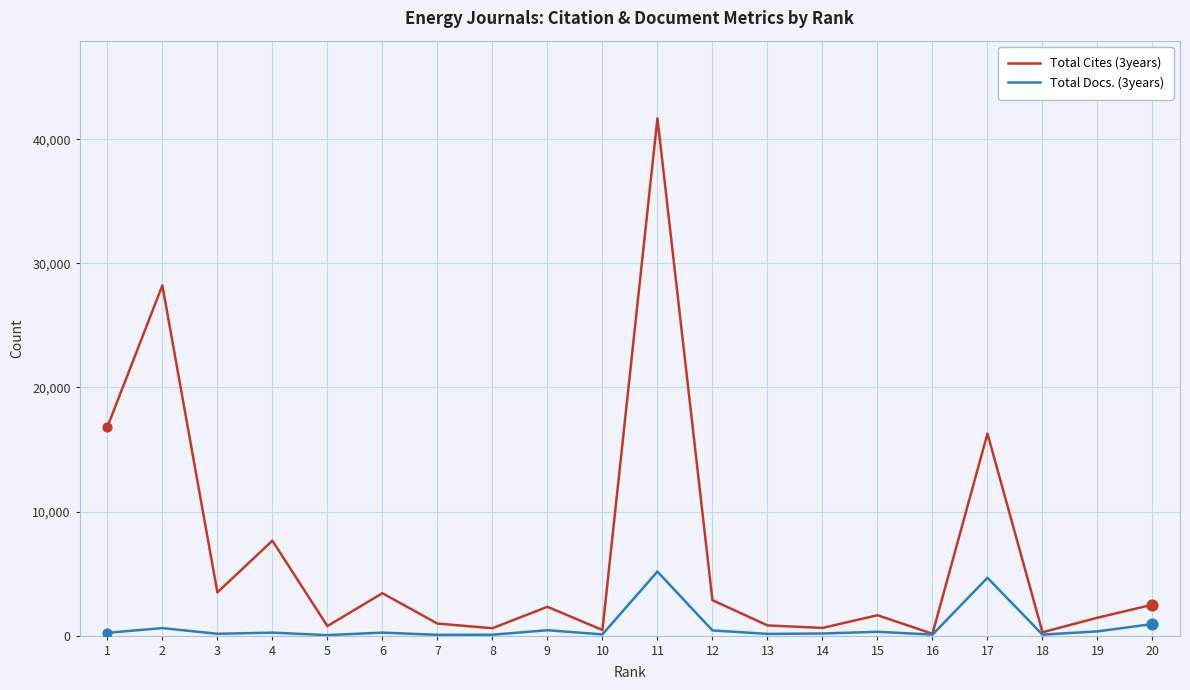

Which series has the largest total across all categories?

Total Cites (3years)